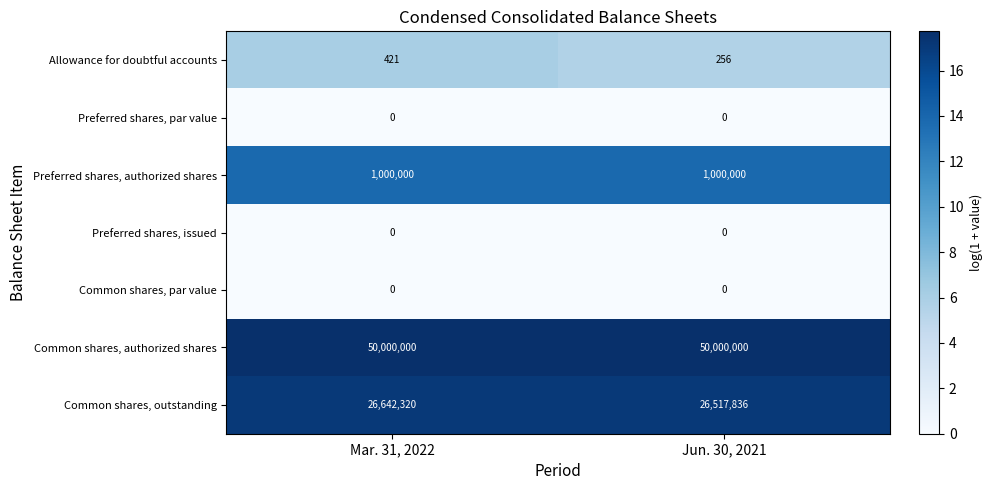

What is the minimum value for Common shares, outstanding?

26517836